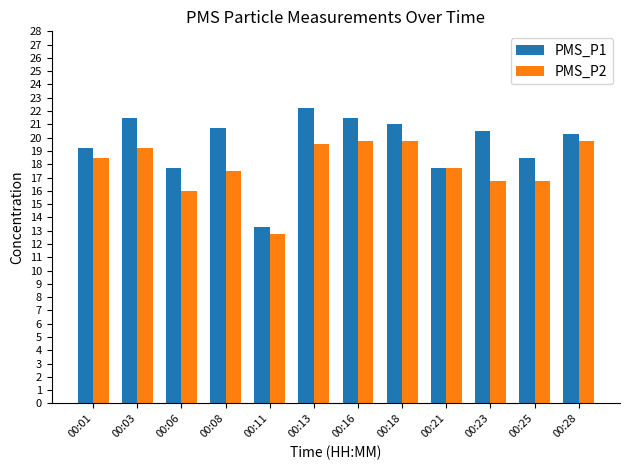

Is the value of PMS_P1 at 00:21 greater than the value of PMS_P2 at 00:11?

Yes